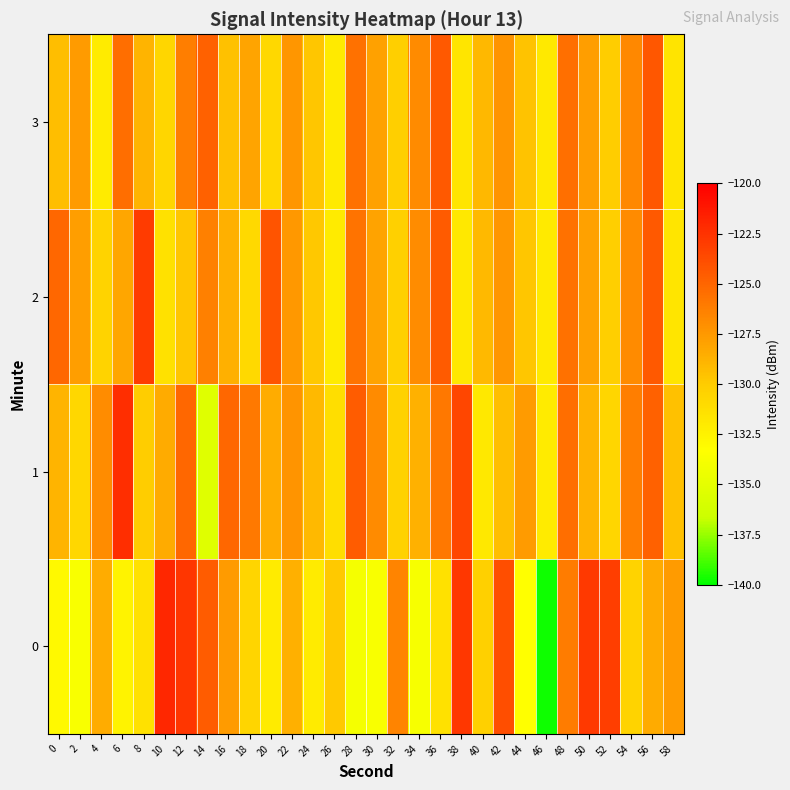

At which category does the chart reach its peak across all series?

10